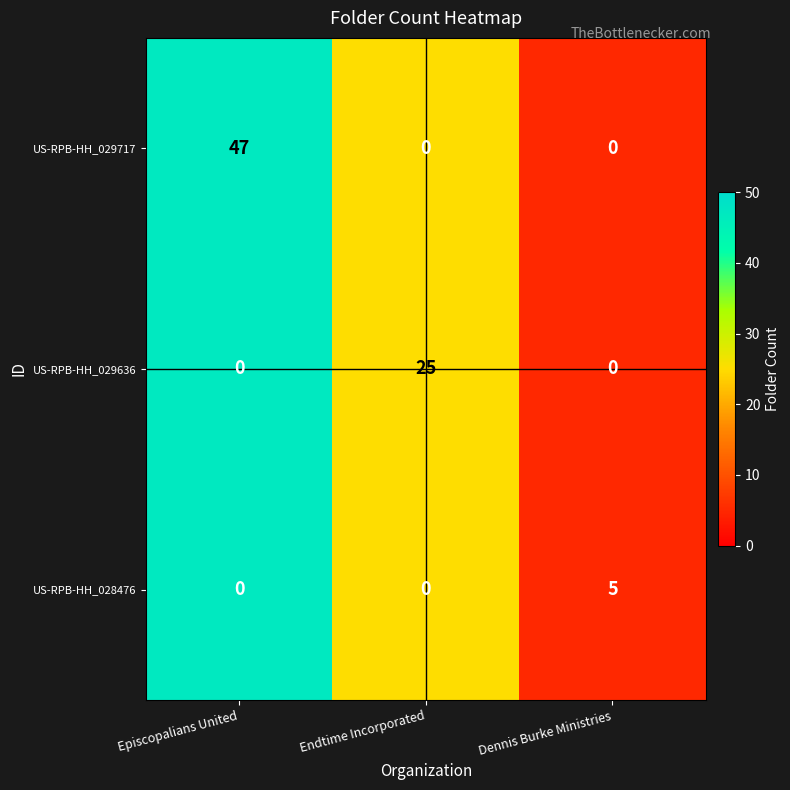

At which category is the sum across all series the highest?

Episcopalians United